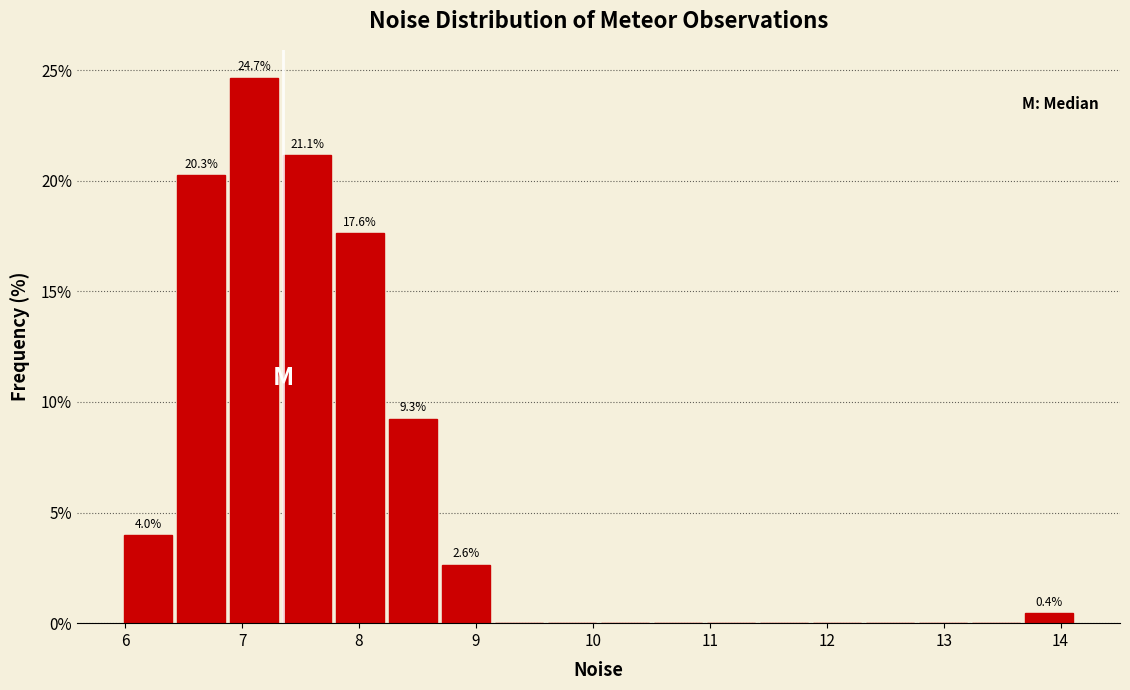

Over which range of the x-axis is the bar tallest?

6.9 to 7.3